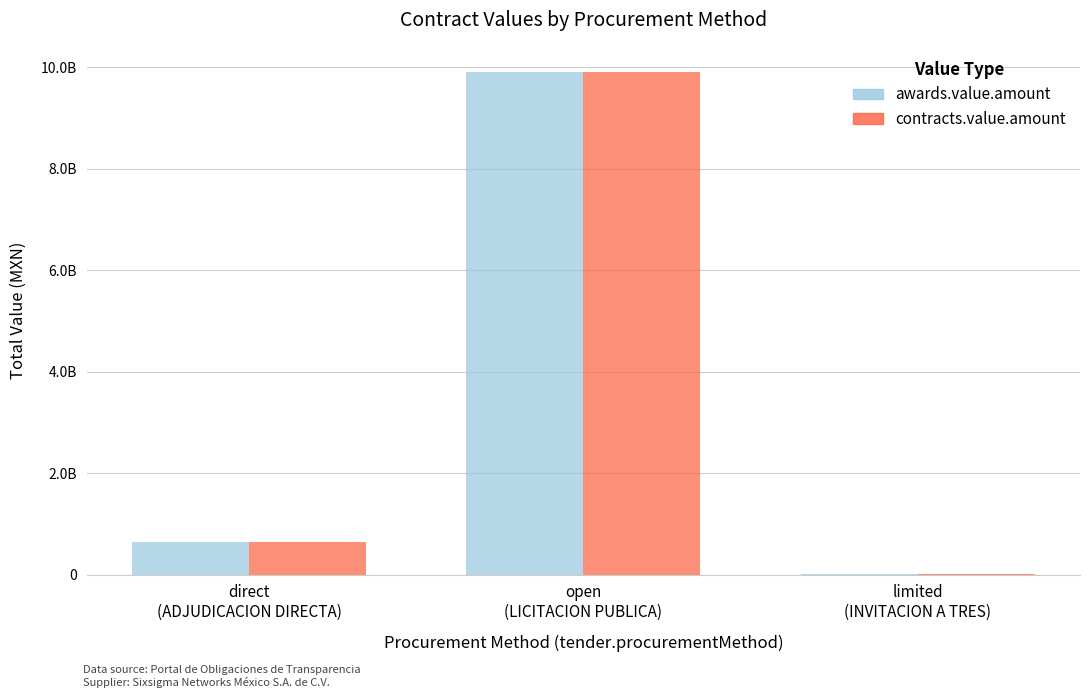

At limited
(INVITACION A TRES), list the series in order from smallest to largest.

awards.value.amount, contracts.value.amount